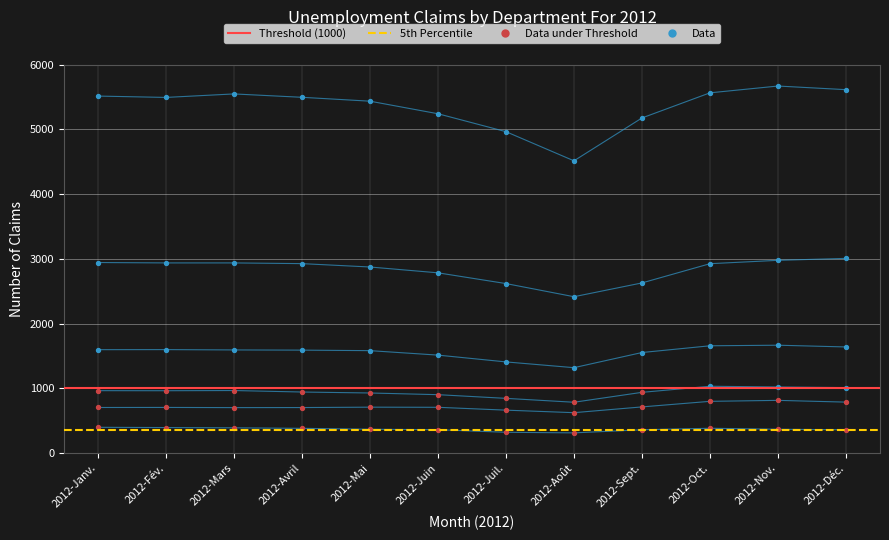

Which series contains the highest Y value?

Bouches-du-Rhône